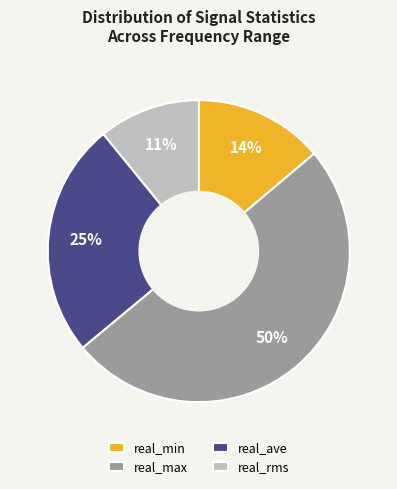

What is the majority slice?

real_max